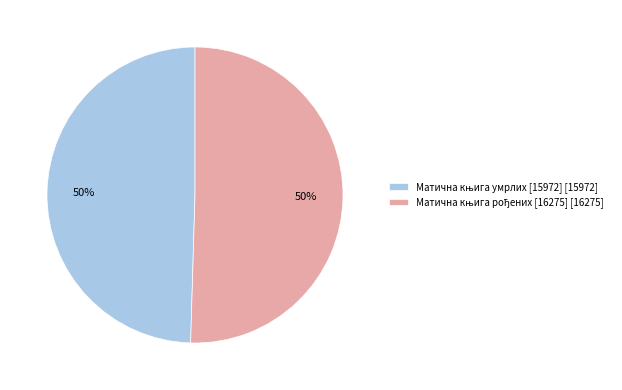

Is the sum of Матична књига рођених [16275] and Матична књига умрлих [15972] greater than half?

Yes